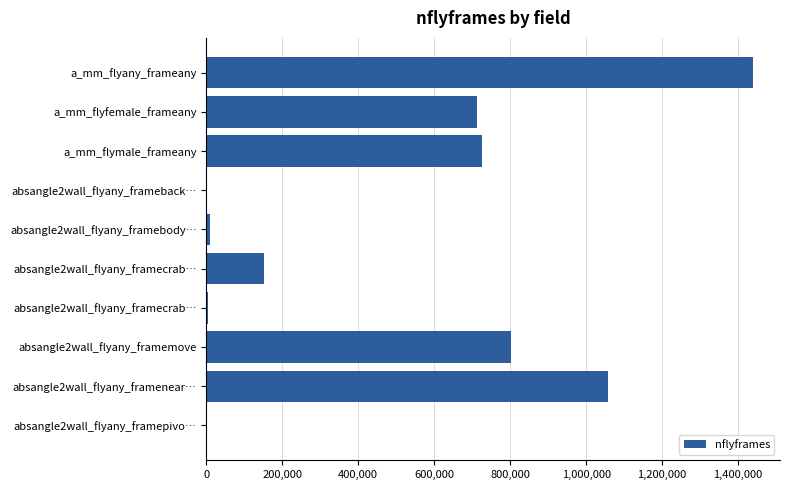

What is the greatest value displayed?

1438360